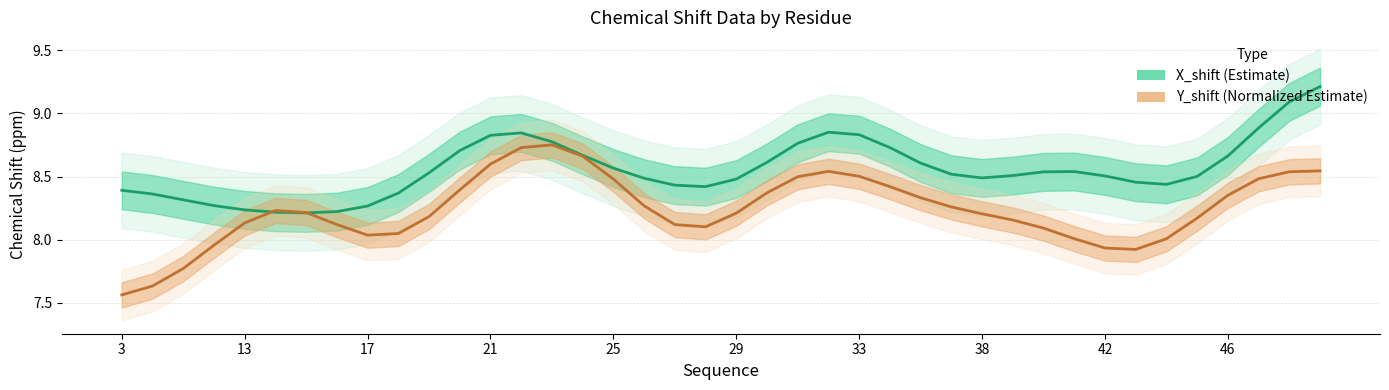

How many data points in Y_shift (Estimate, normalized) are above 8?

34